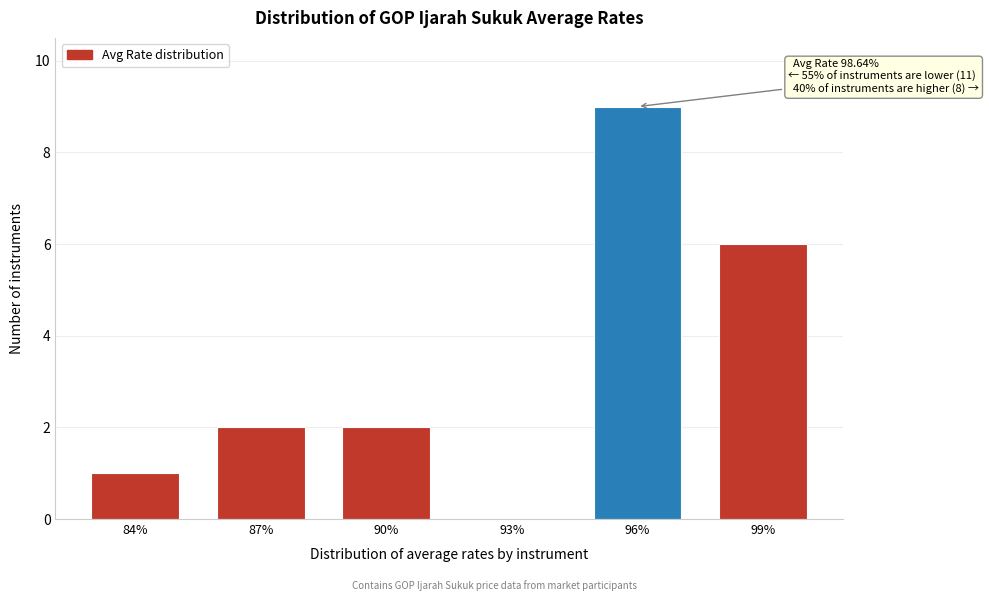

Reading left to right, what are all the values shown in this chart?

84%=1	87%=2	90%=2	93%=0	96%=9	99%=6